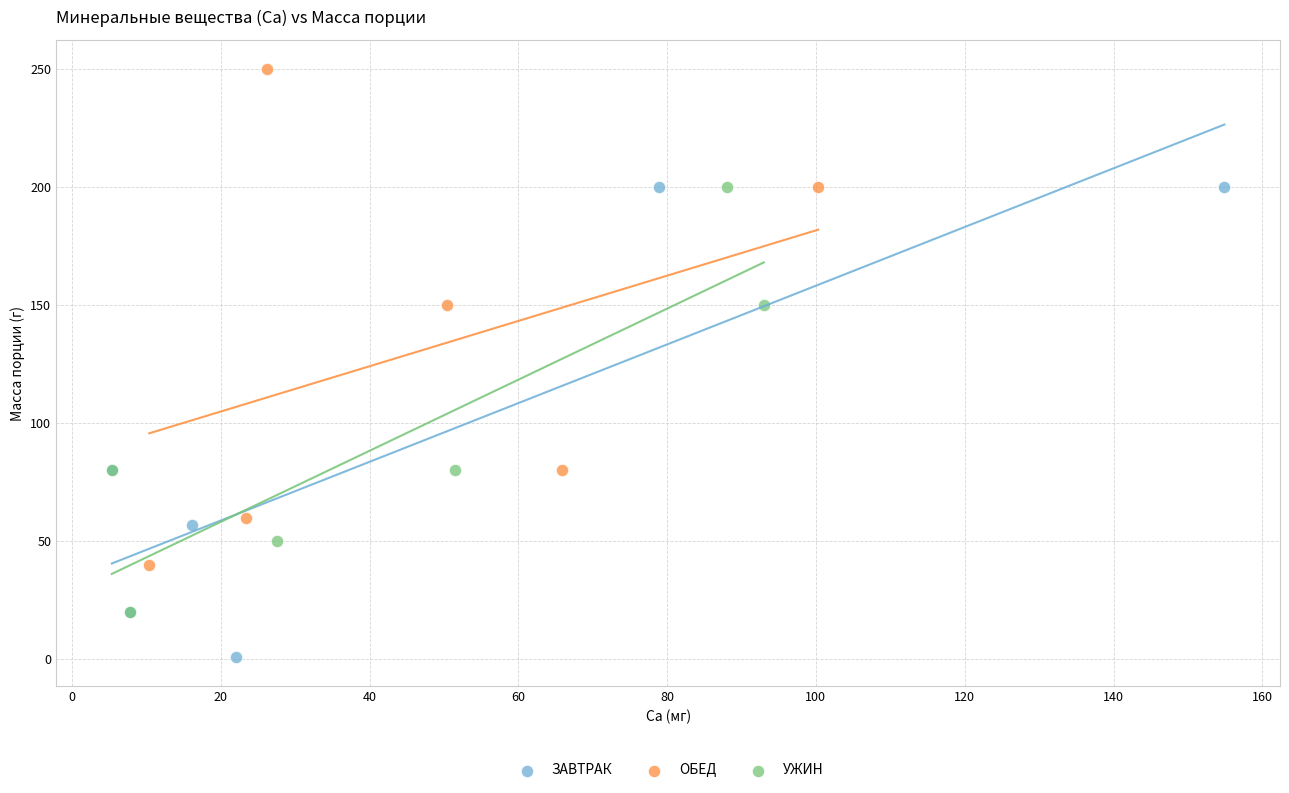

What are all the series names shown in the legend?

ЗАВТРАК, ОБЕД, УЖИН